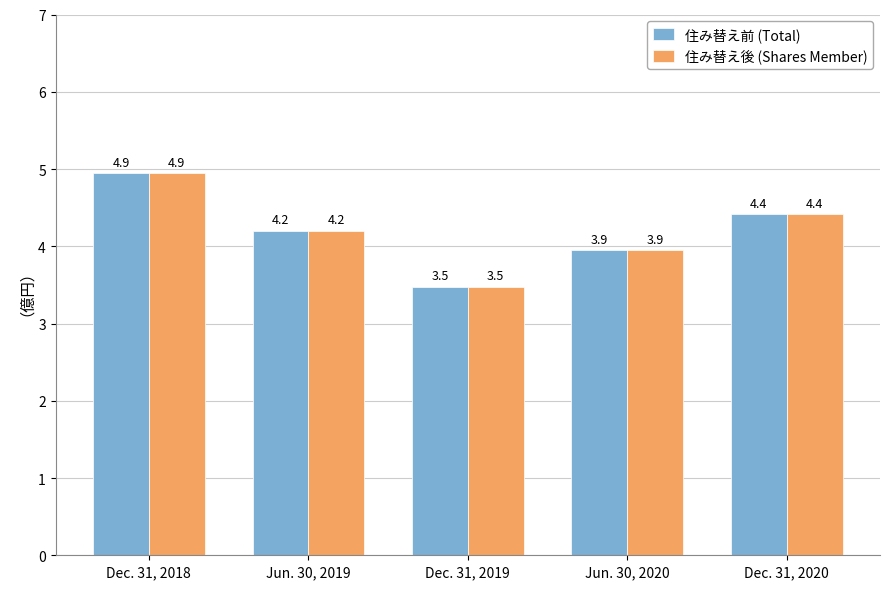

List the labels in order of 住み替え前 (Total) value, largest first.

Dec. 31, 2018, Dec. 31, 2020, Jun. 30, 2019, Jun. 30, 2020, Dec. 31, 2019